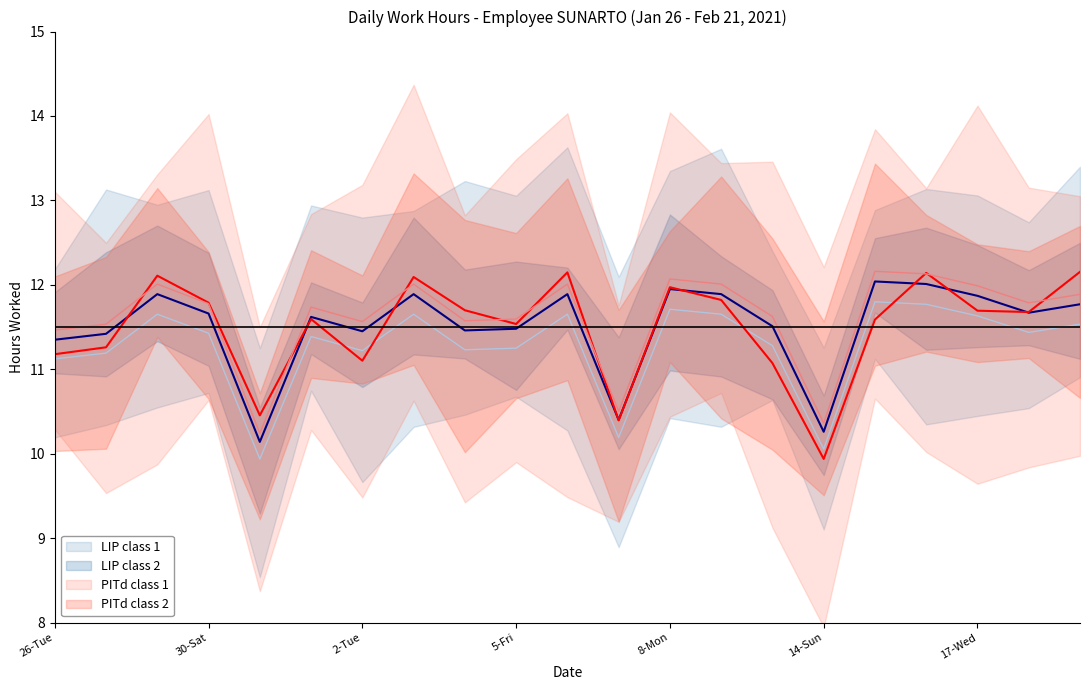

What is the value of the LIP class 1 mean point at the 17th from the left?

11.8